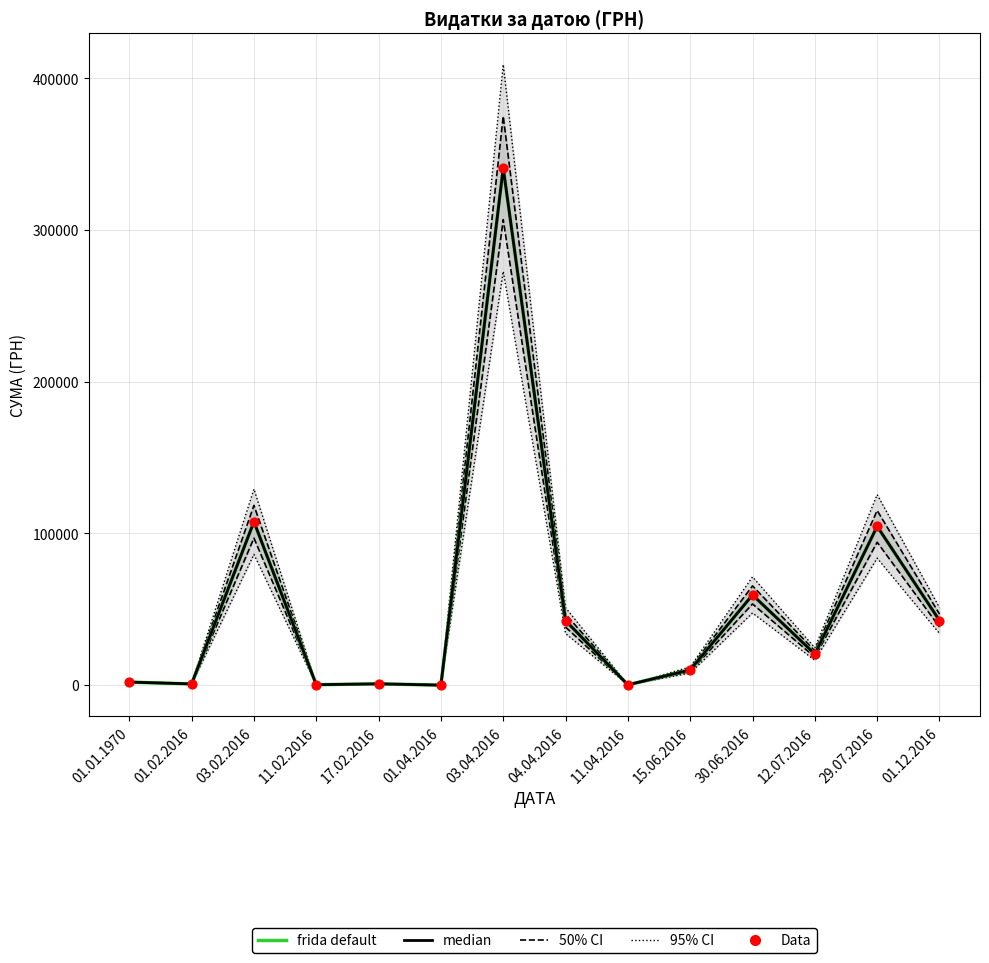

Which series contains the lowest Y value?

frida default